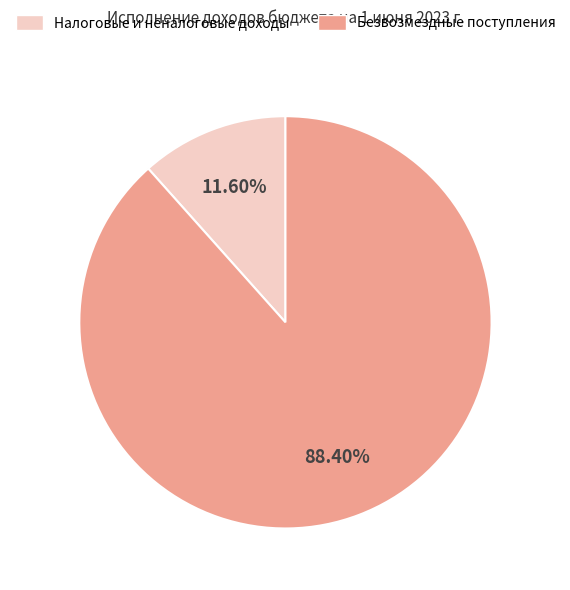

Does any single category account for the majority?

Yes